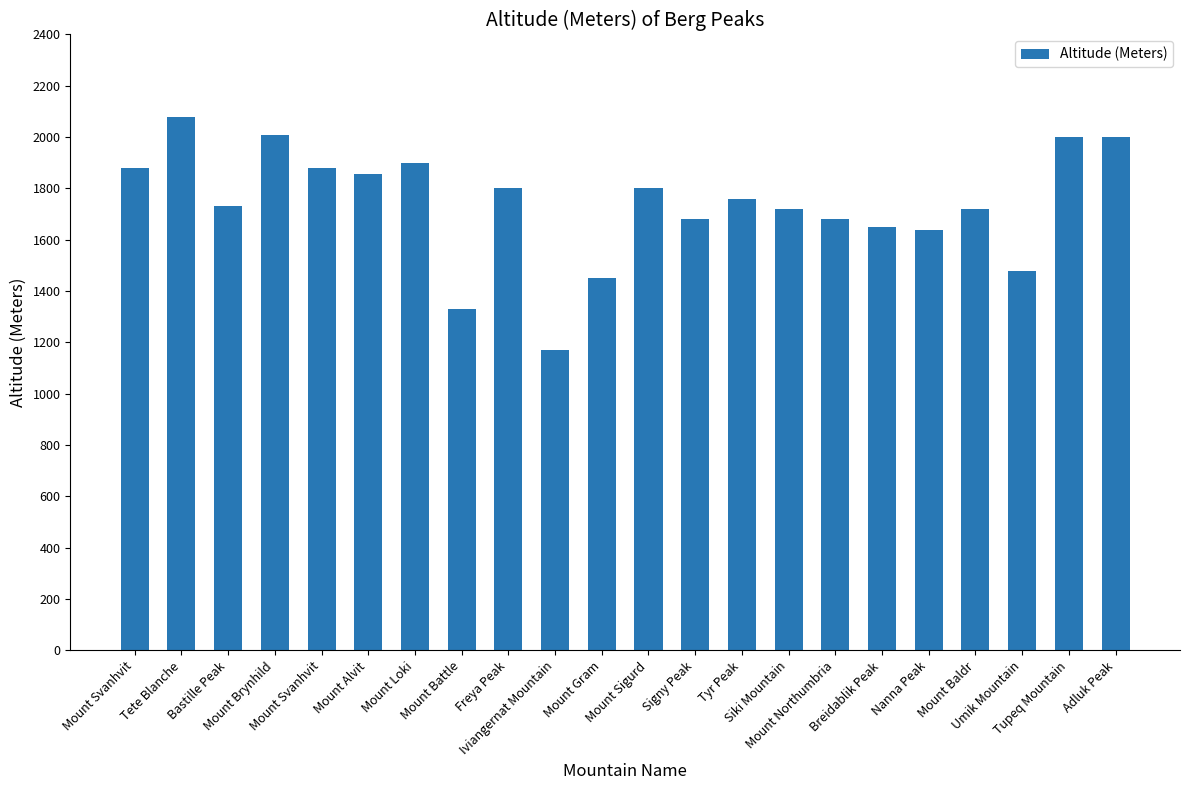

At which label is the value closest to 1626?

Nanna Peak